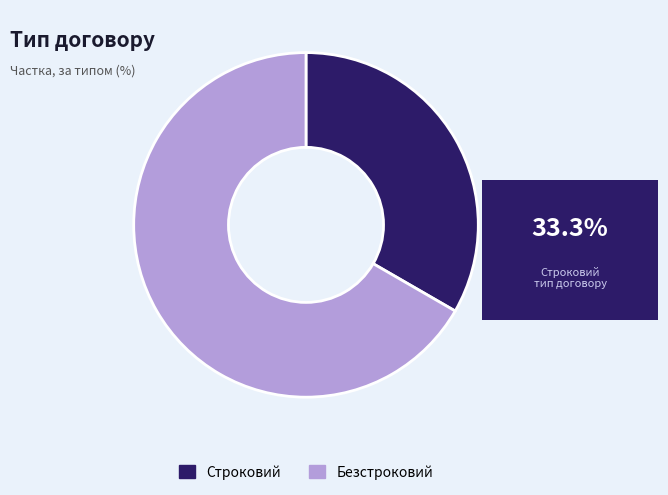

True or false: Строковий accounts for 33% of the total.

True